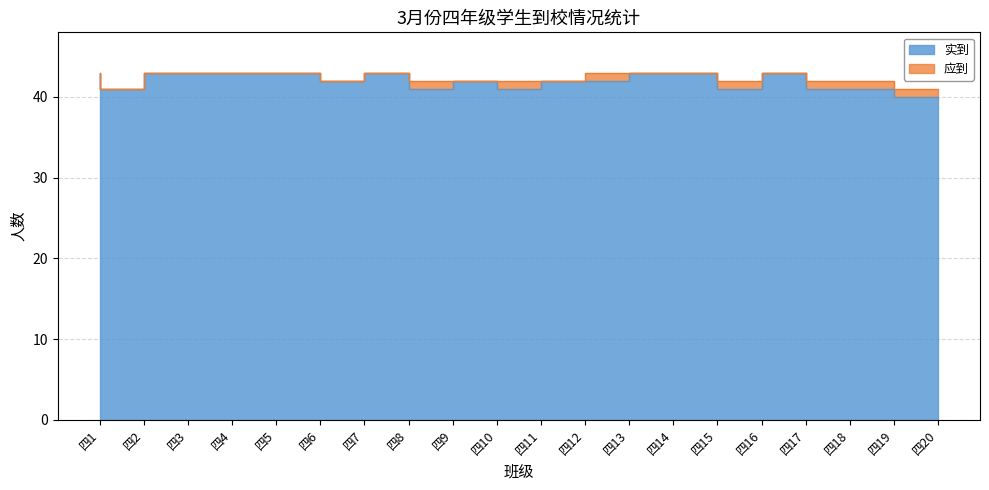

At which label is 实到 closest to 41?

四2